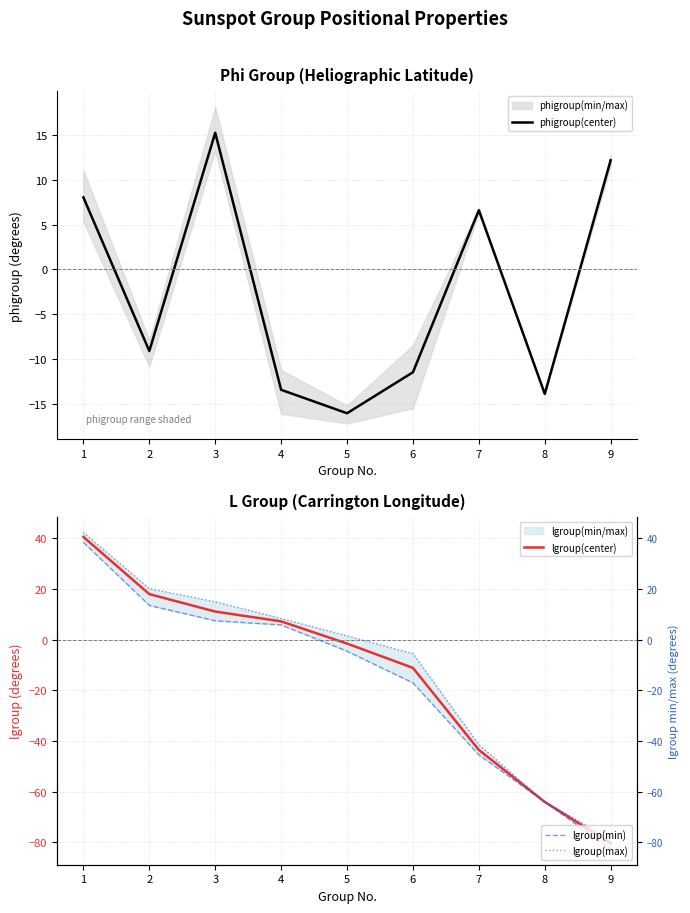

What is the difference between the maximum and minimum values in the lgroup(center) series?

120.8